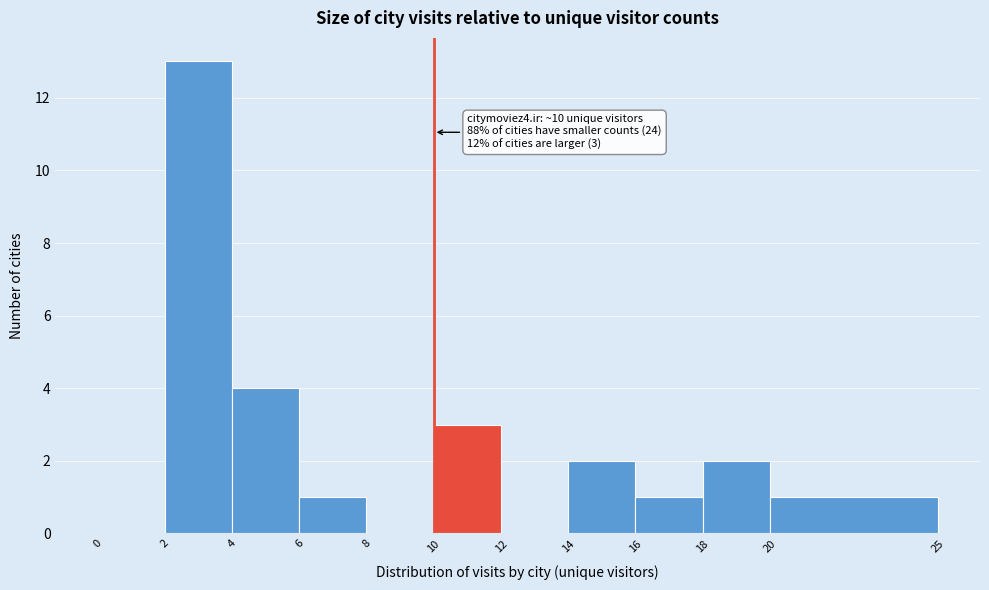

Over which range of the x-axis is the bar tallest?

2 to 4